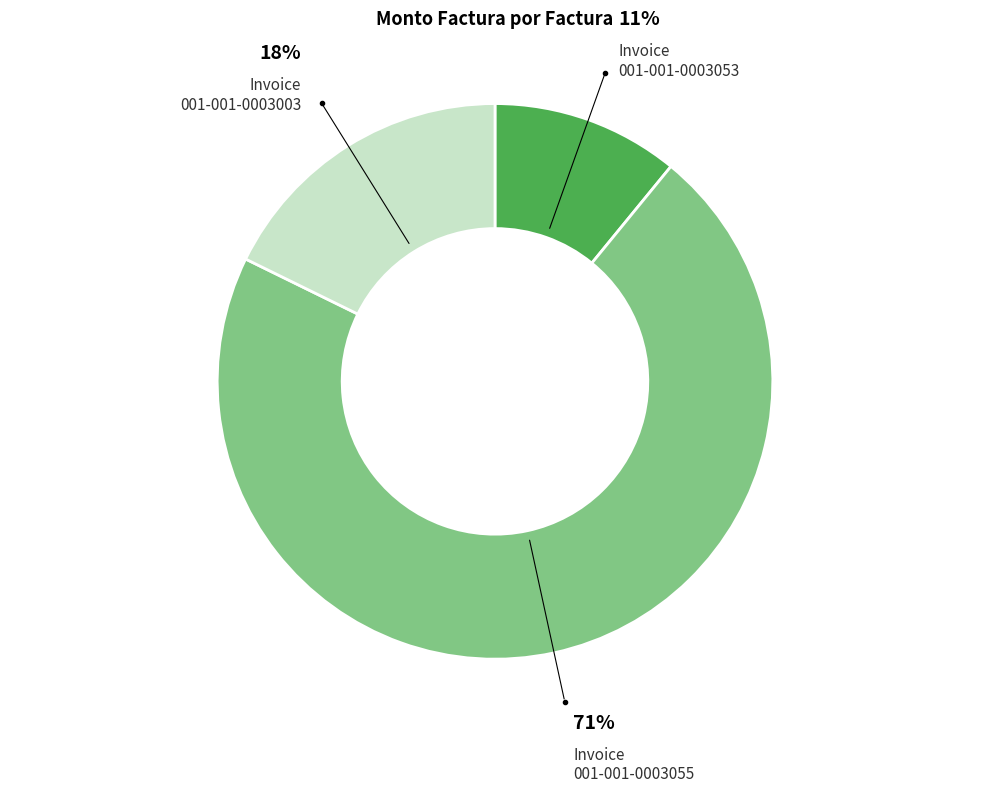

True or false: 001-001-0003053 accounts for 20% of the total.

False